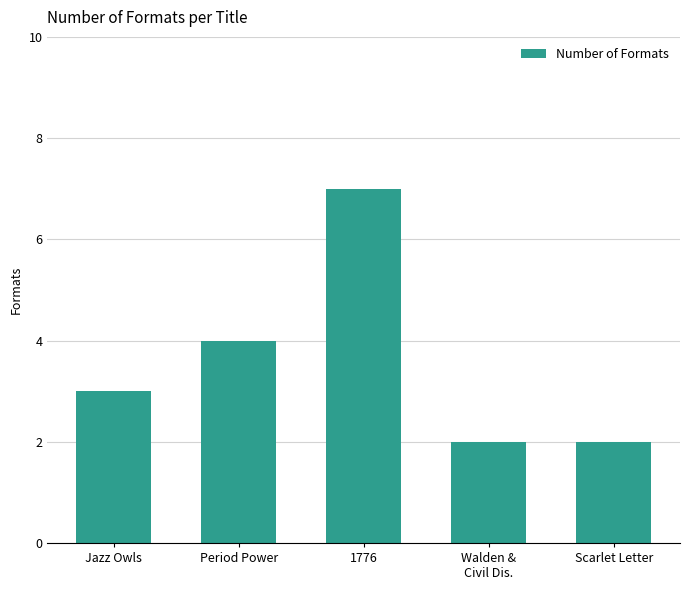

What is the sum of the values at Jazz Owls and Period Power?

7